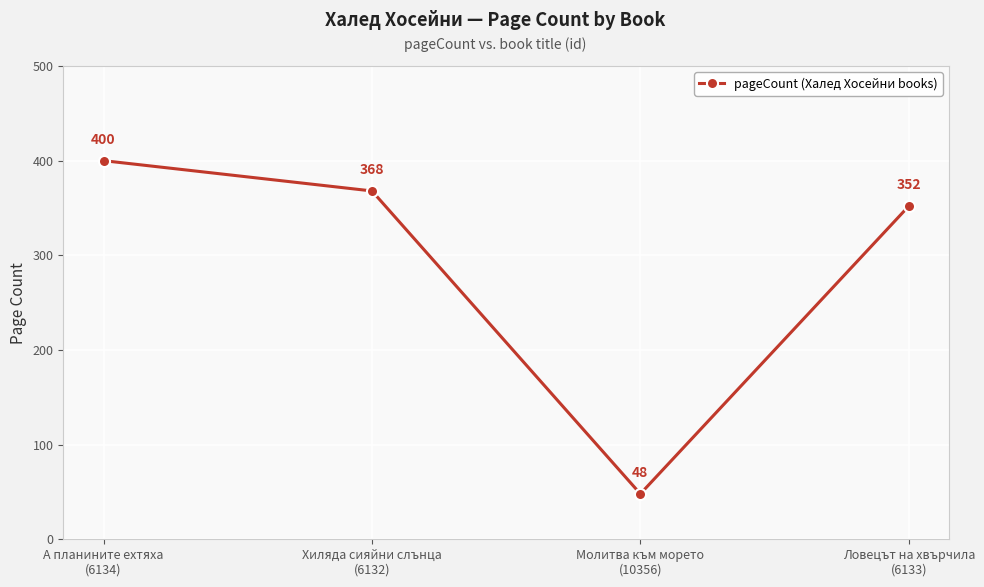

How many lines are shown in the chart?

1